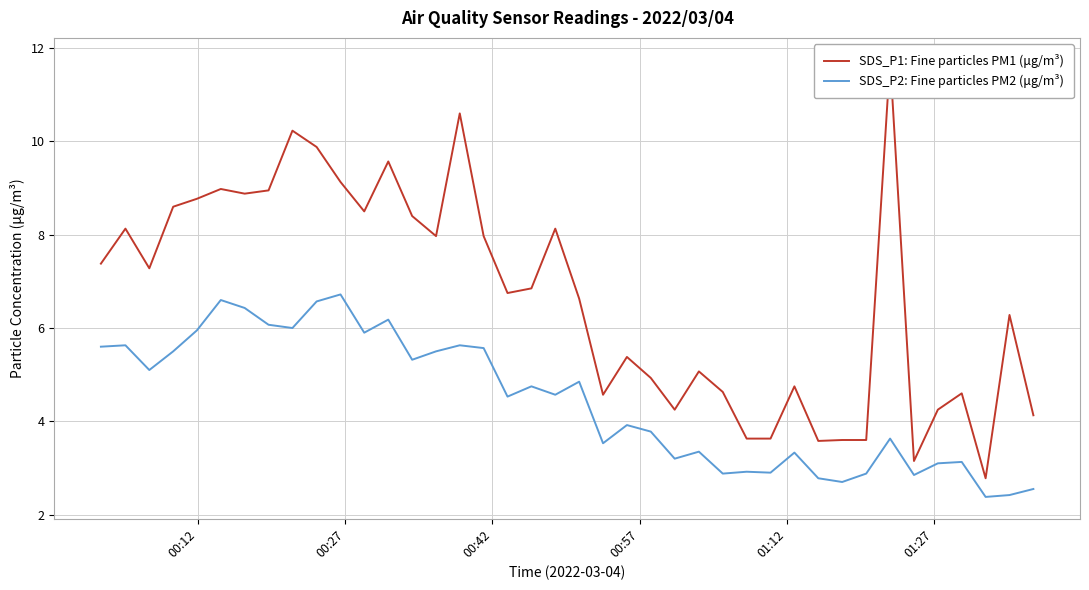

What is the value of the SDS_P1: Fine particles PM1 (μg/m³) point at the 9th from the left?

10.2